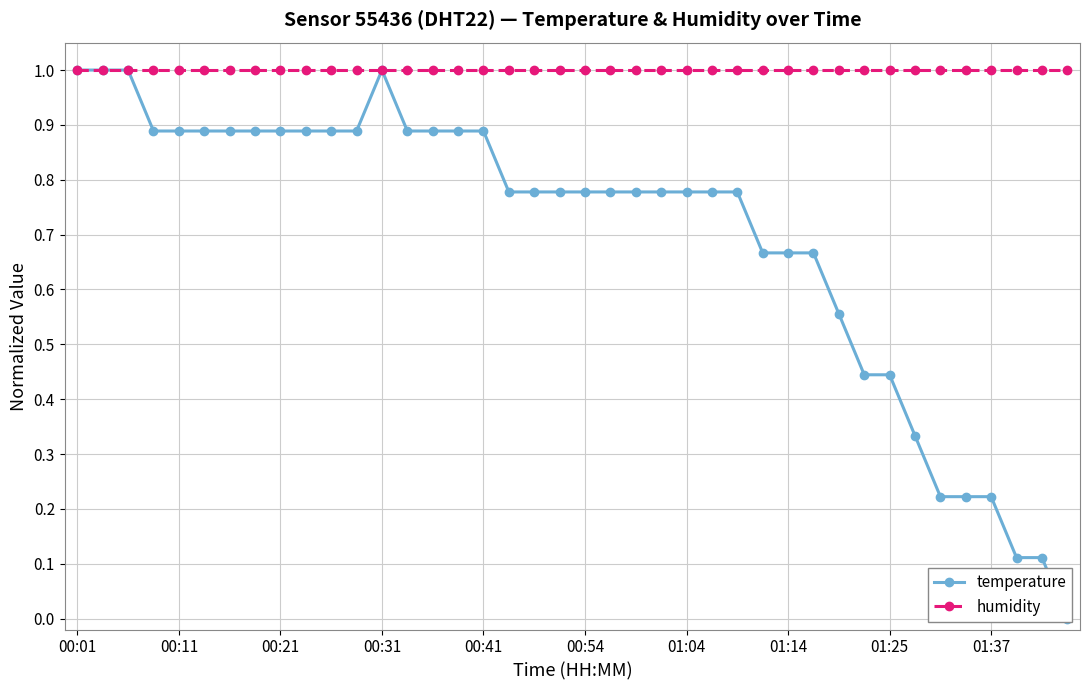

Reading left to right, what are all the values shown in this chart?

temperature: 1.0	1.0	1.0	0.9	0.9	0.9	0.9	0.9	0.9	0.9	0.9	0.9	1.0	0.9	0.9	0.9	0.9	0.8	0.8	0.8	0.8	0.8	0.8	0.8	0.8	0.8	0.8	0.7	0.7	0.7	0.6	0.4	0.4	0.3	0.2	0.2	0.2	0.1	0.1	0.0
humidity: 1.0	1.0	1.0	1.0	1.0	1.0	1.0	1.0	1.0	1.0	1.0	1.0	1.0	1.0	1.0	1.0	1.0	1.0	1.0	1.0	1.0	1.0	1.0	1.0	1.0	1.0	1.0	1.0	1.0	1.0	1.0	1.0	1.0	1.0	1.0	1.0	1.0	1.0	1.0	1.0